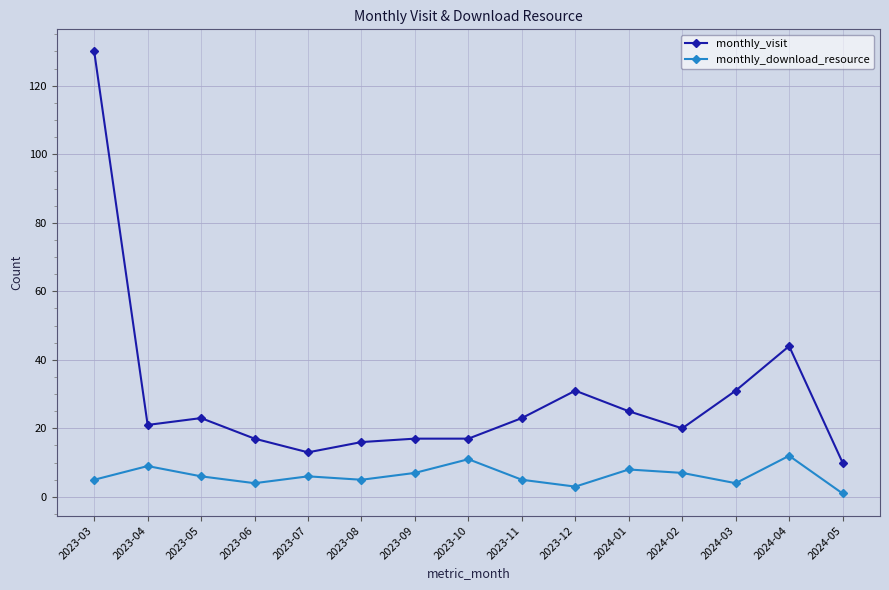

At which category is the sum across all series the highest?

2023-03